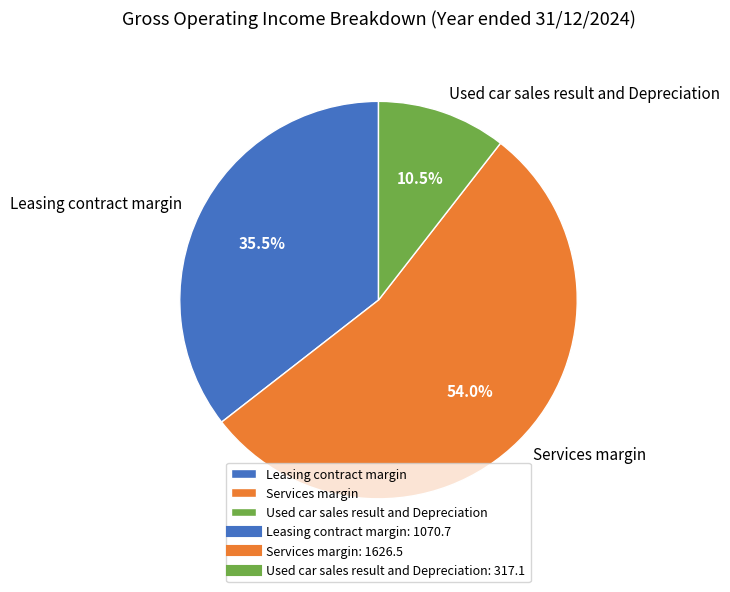

What is the smallest slice in the pie chart?

Used car sales result and Depreciation